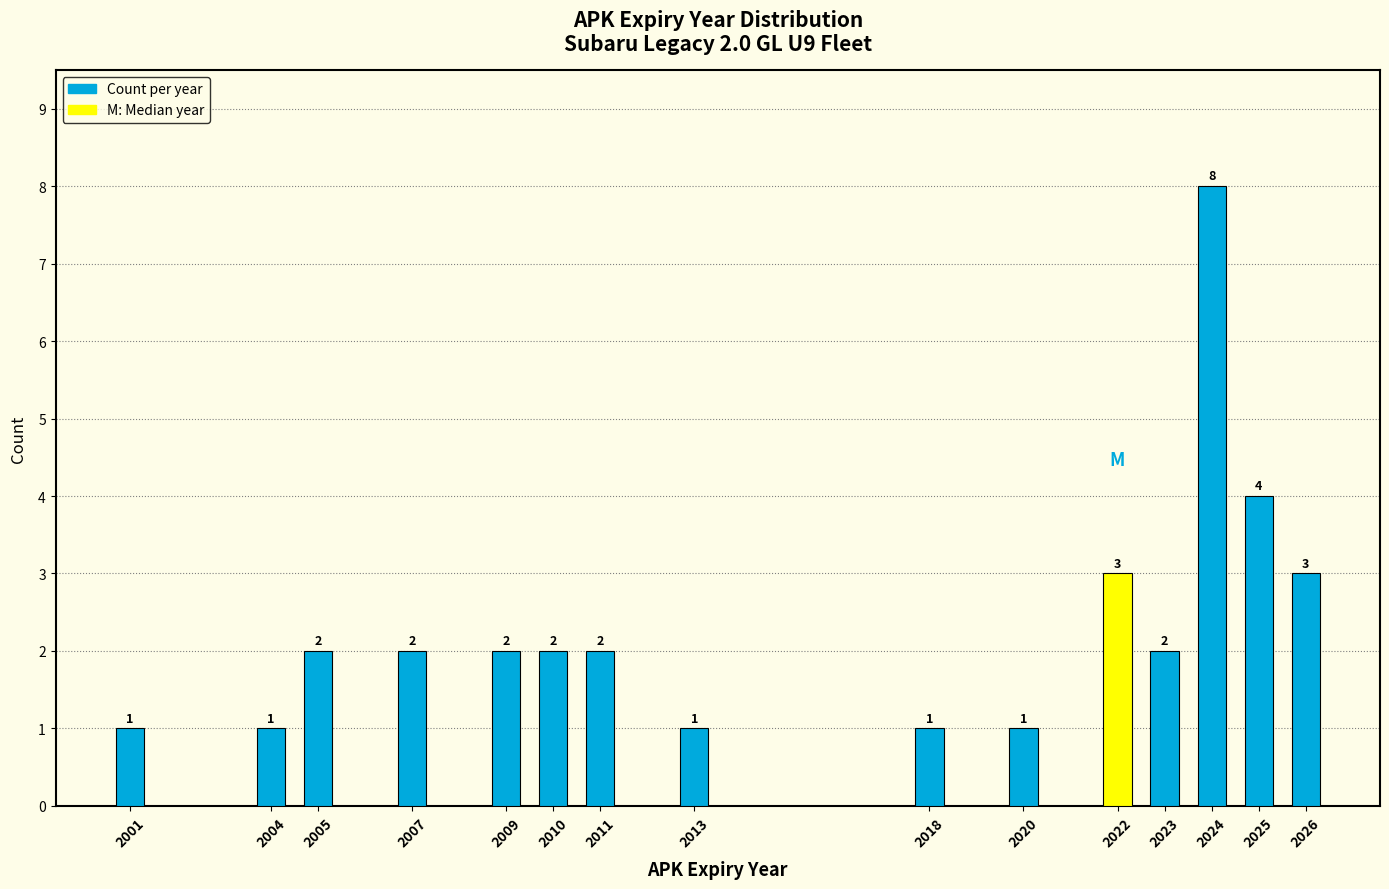

Reading left to right, list all the values displayed in this chart.

1	1	2	2	2	2	2	1	1	1	3	2	8	4	3